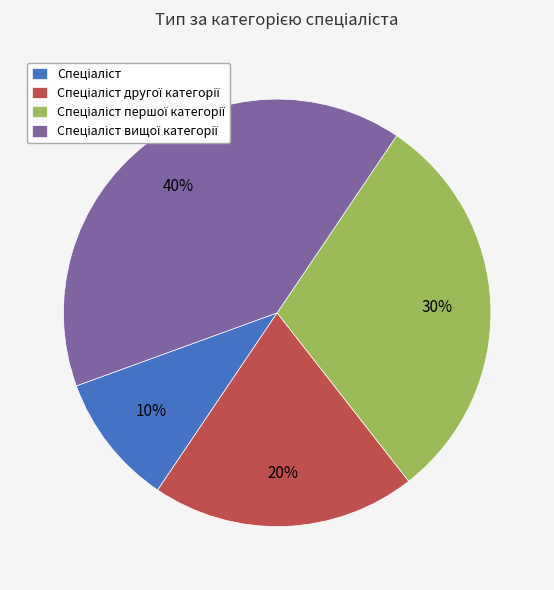

How many segments does this pie chart have?

4